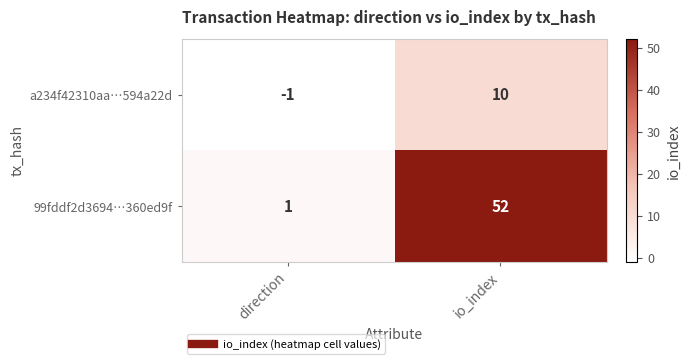

At how many categories does at least one series exceed 0?

2